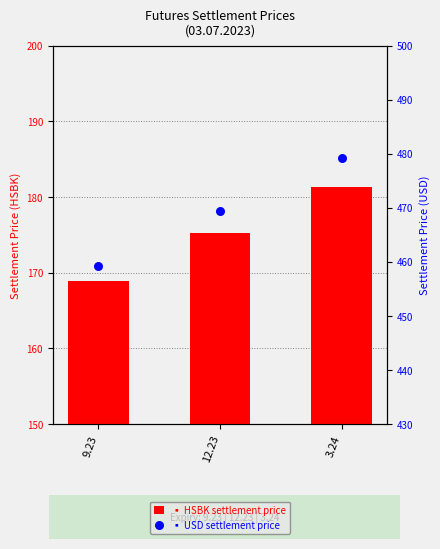

Is the value of USD at 3.24 greater than the value of HSBK at 12.23?

Yes